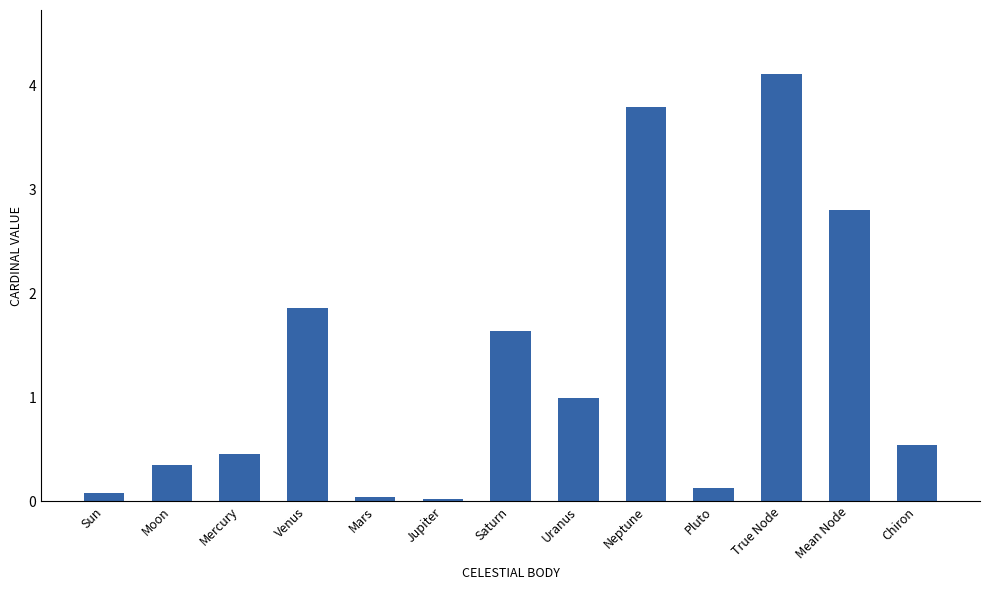

Are the bars grouped side by side (vs. stacked)?

No